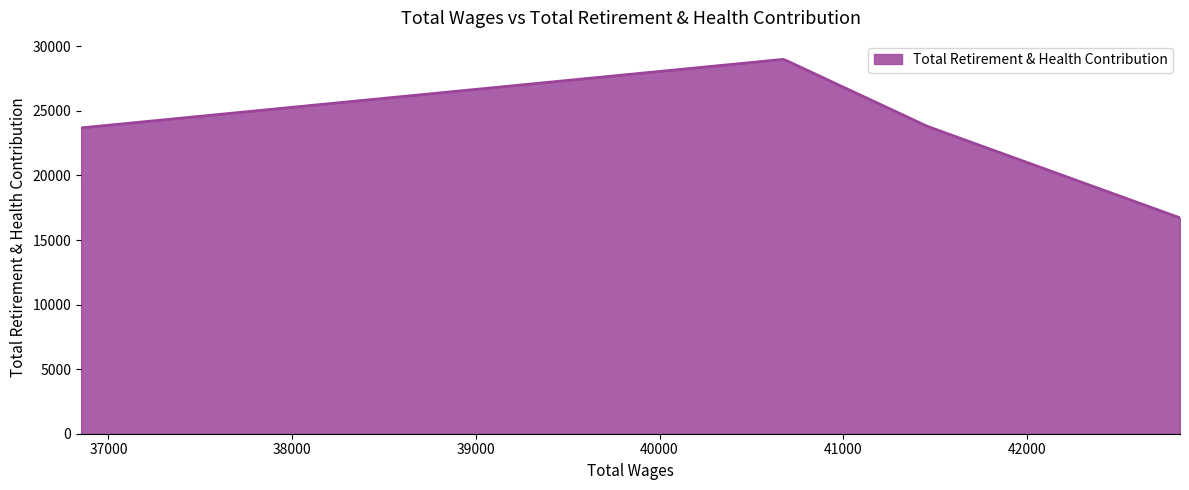

What is the maximum value shown in the chart?

28987.8